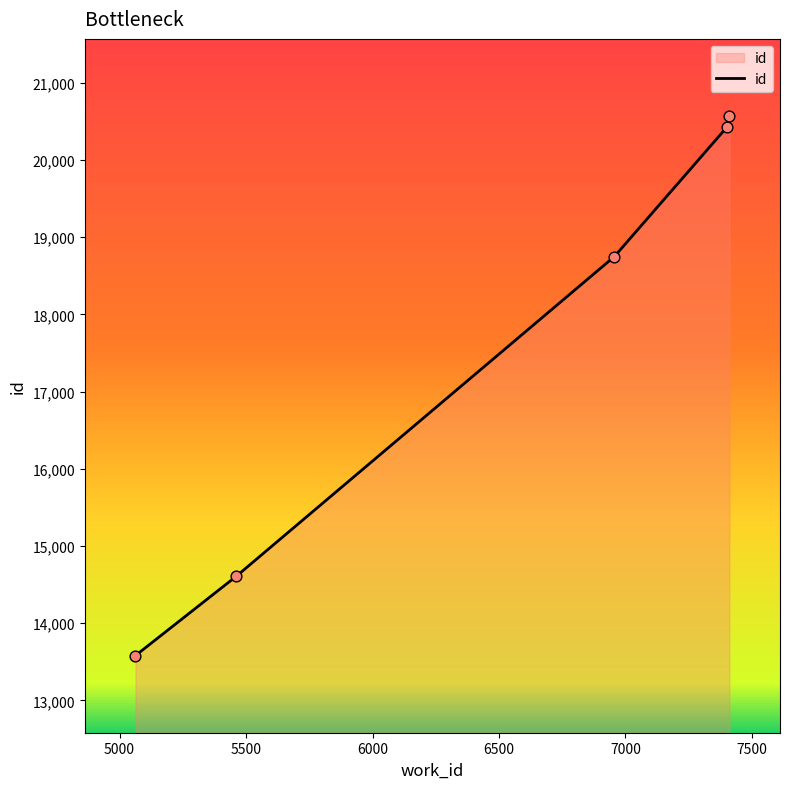

True or false: the data has more than 1 interior local peaks.

False